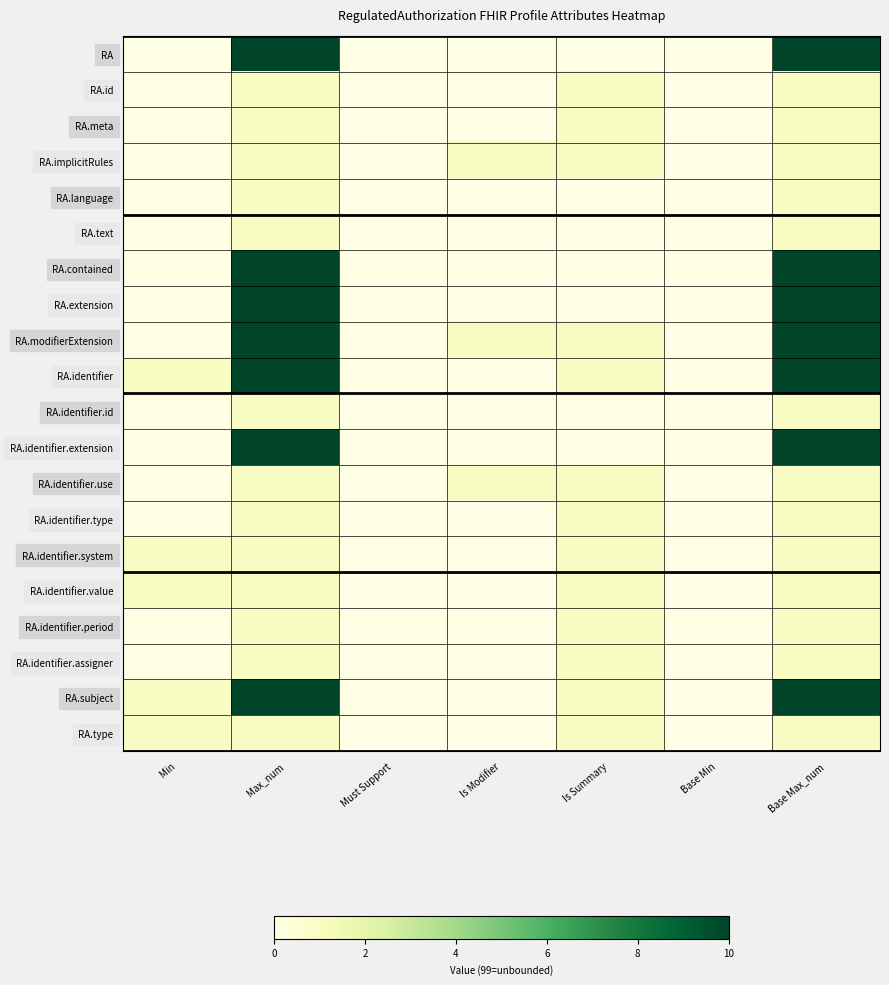

At which category is the sum across all series the highest?

Max_num